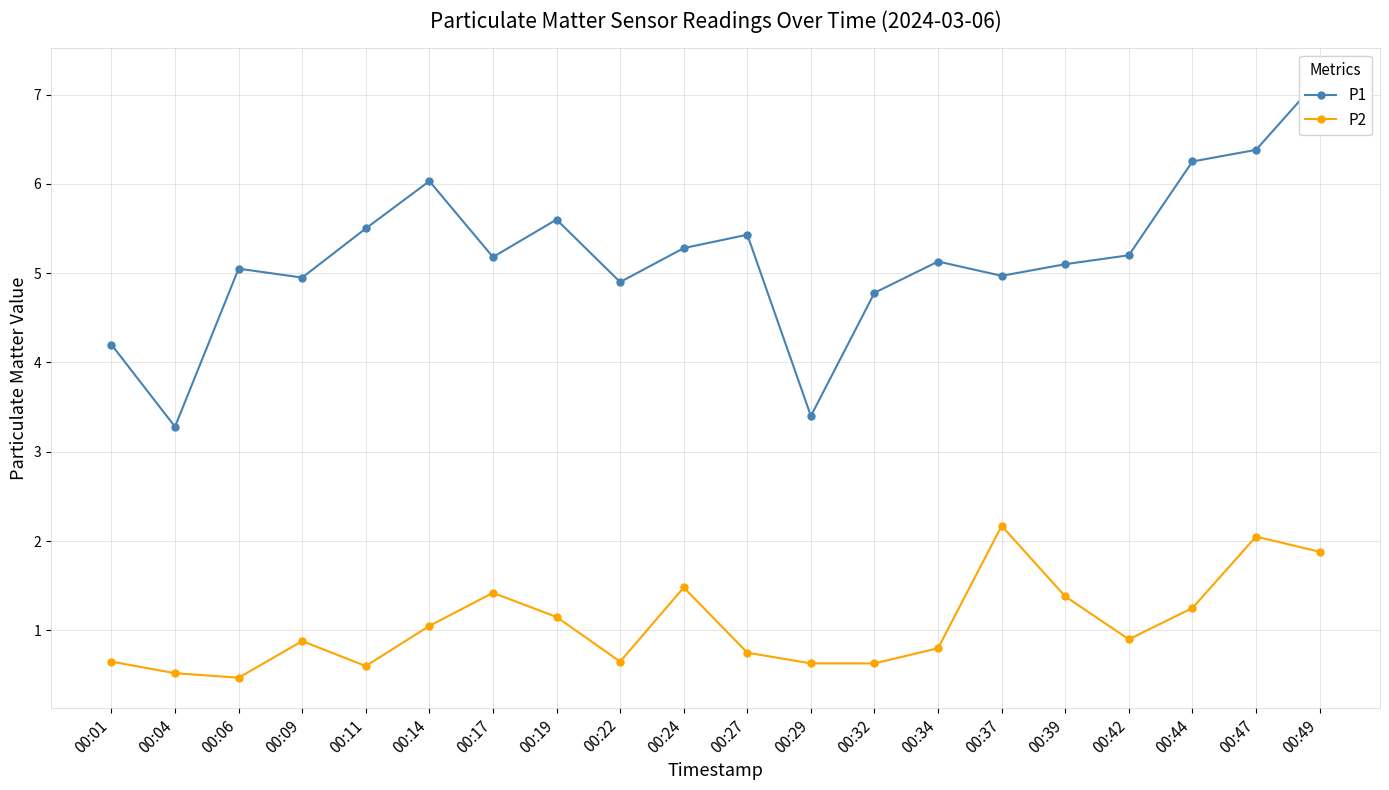

List the series in order of their peak value, highest first.

P1, P2